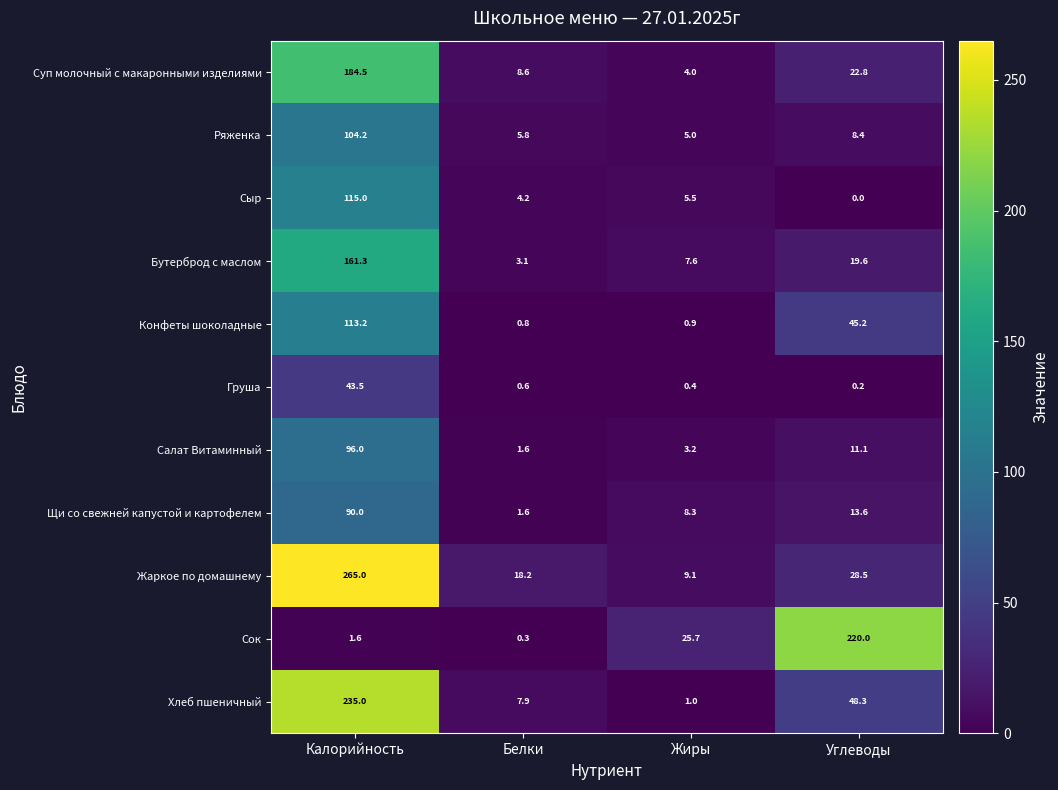

How many values in Сыр are above zero?

3